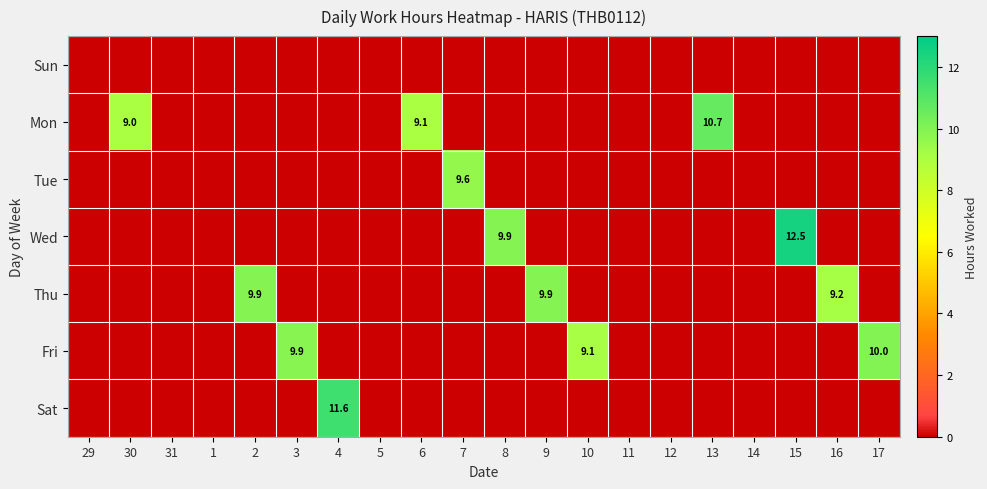

Is the value of Mon at 16 greater than the value of Sun at 10?

No